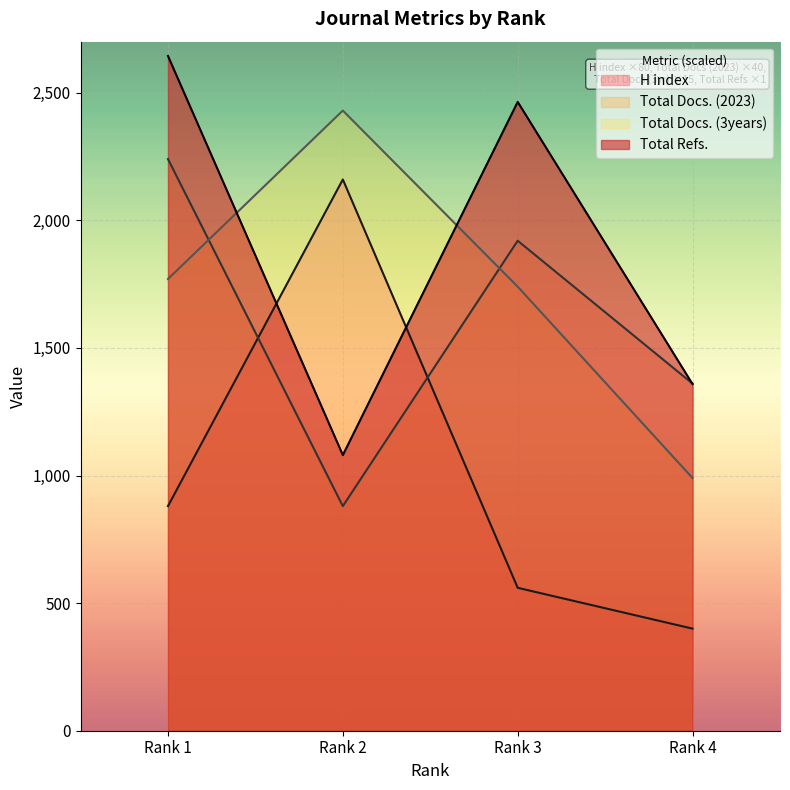

Which category has the lowest value in the H index series?

Rank 4